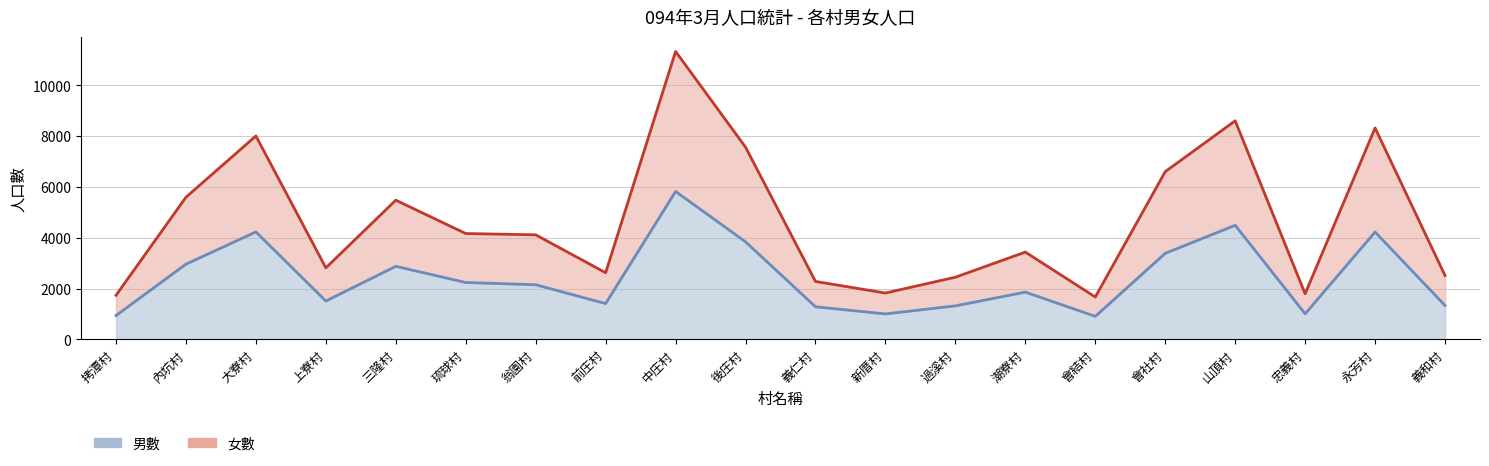

What is the sum of the 女數 values at 山頂村 and 潮寮村?

12037